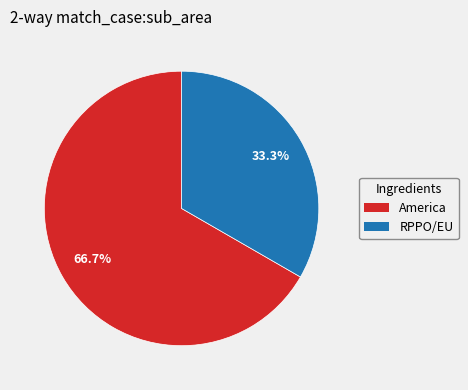

To the nearest percent, what is the average slice percentage?

50%